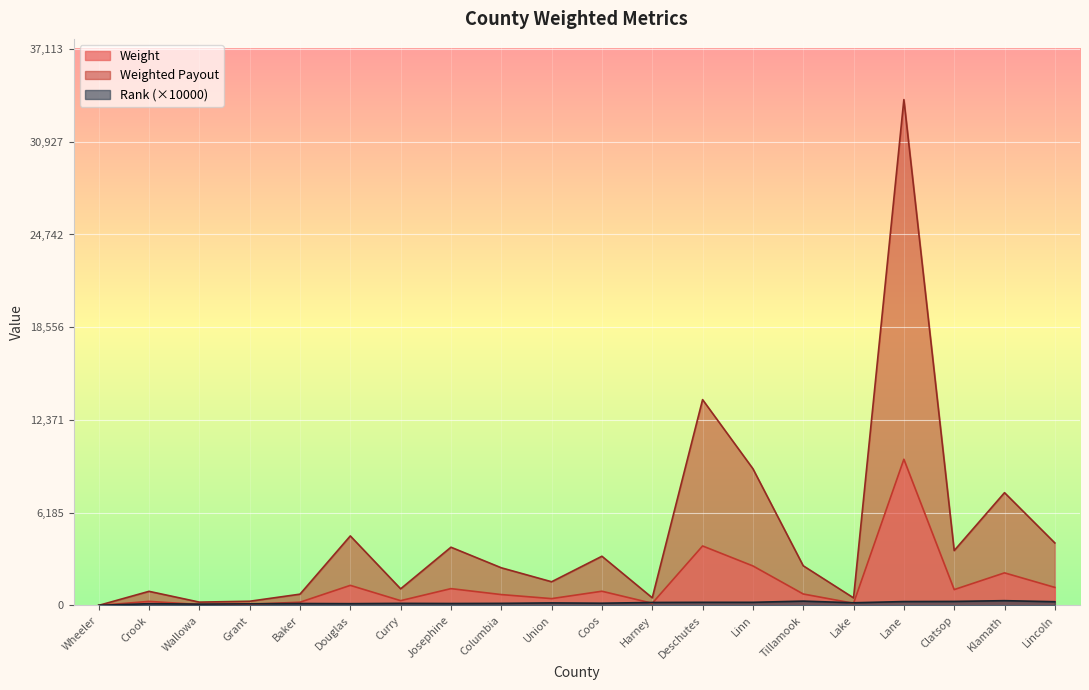

In Weighted Payout, how many points are lower than both neighbors (excluding endpoints)?

6